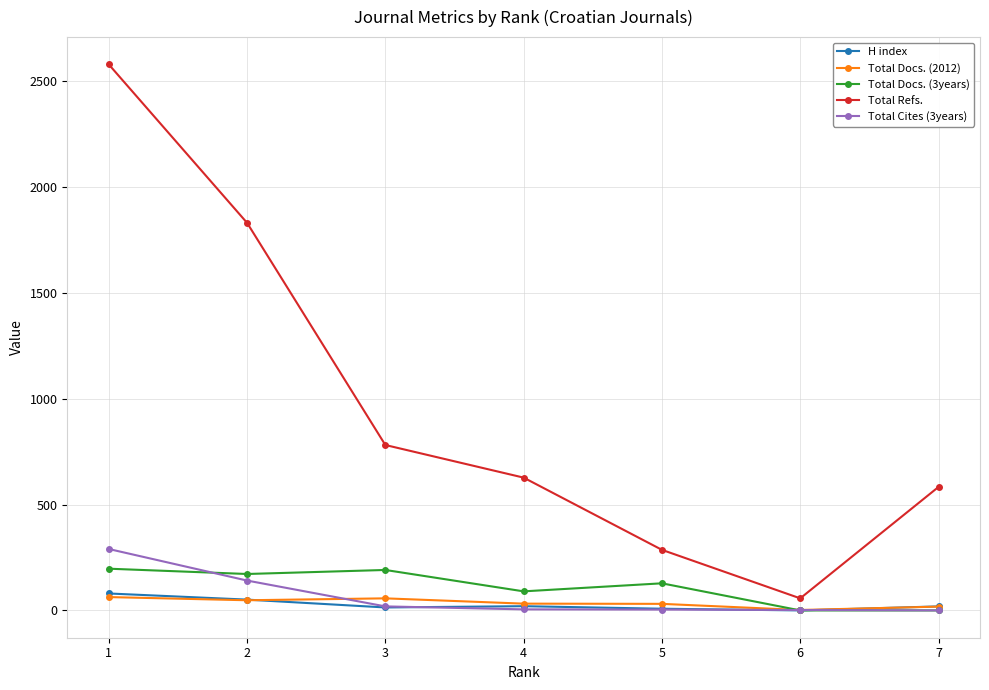

Between 5 and 6, which series saw the biggest shift?

Total Refs.